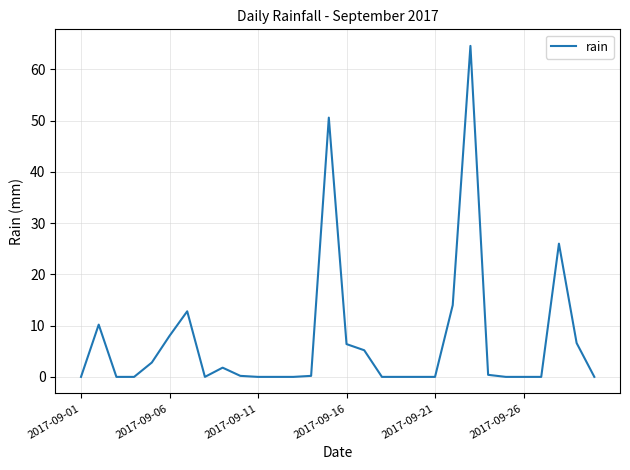

What is the maximum value shown in the chart?

64.6